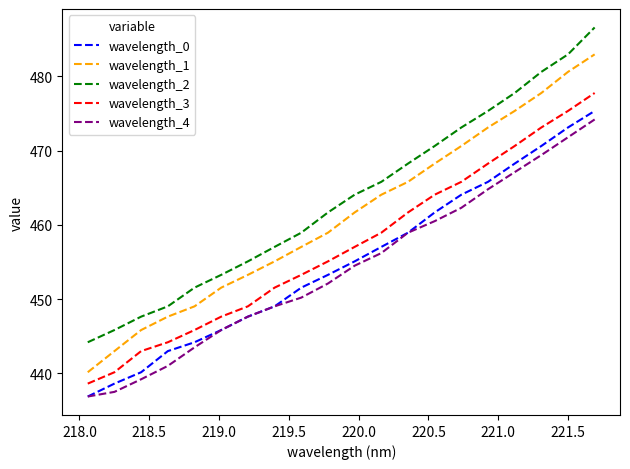

What is the highest value of the wavelength_1 series?

483.0